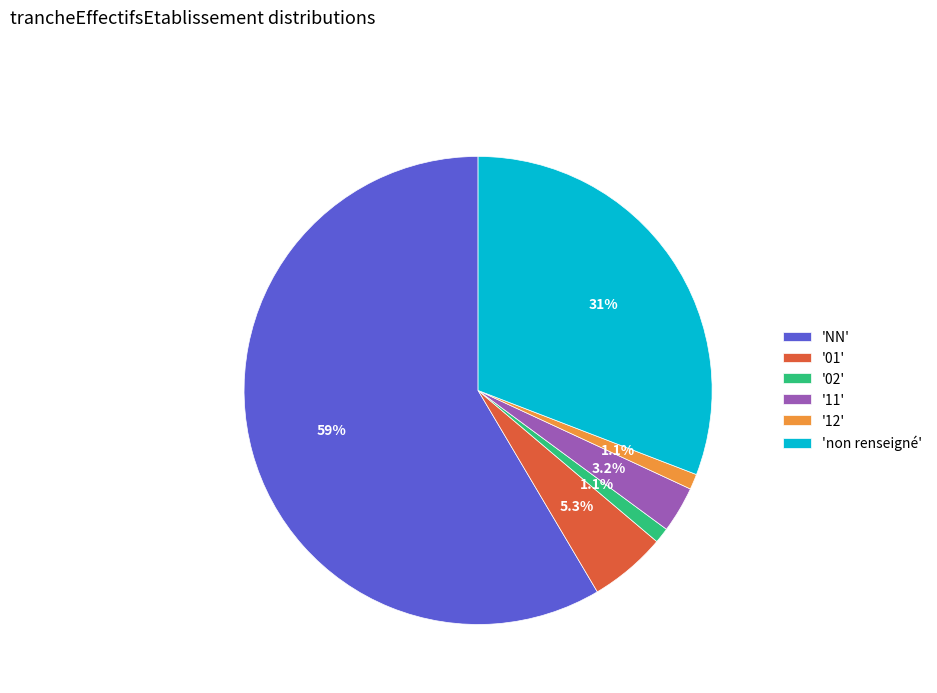

What is the largest slice in the pie chart?

'NN'